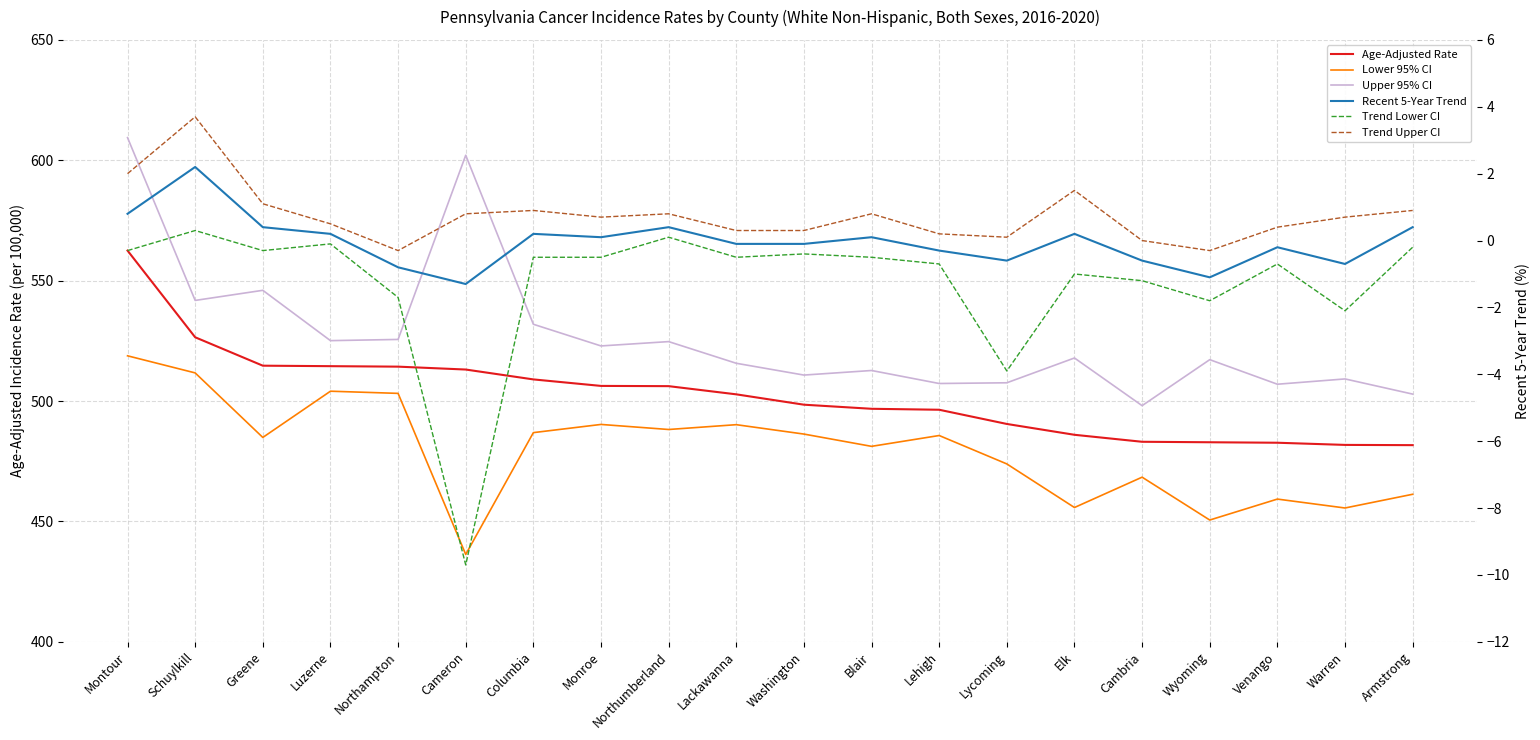

How many lines are shown in the chart?

6